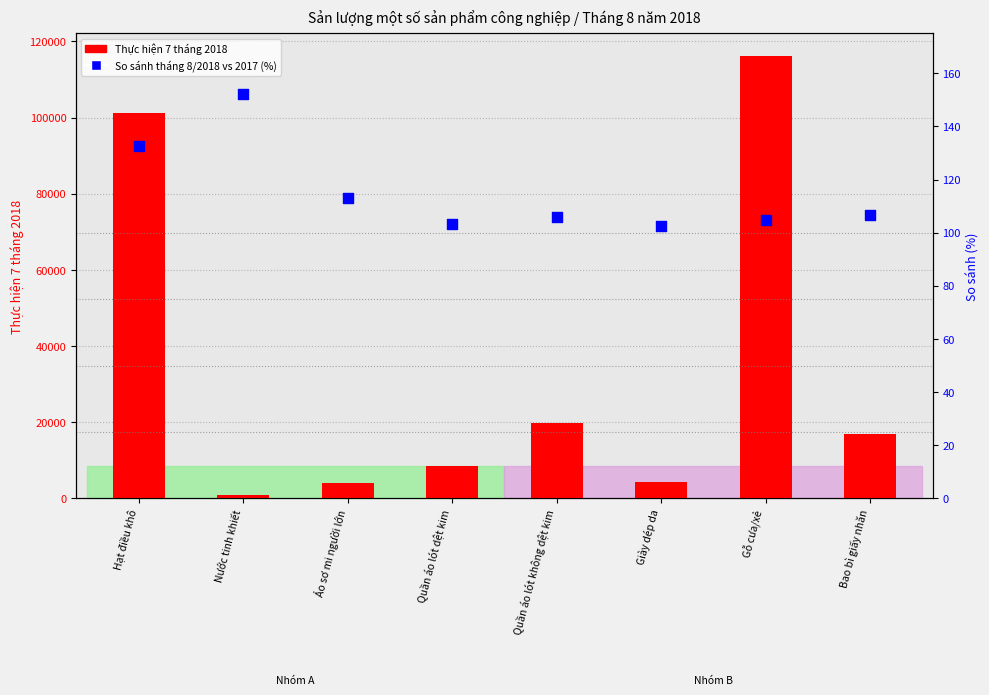

Is the value of So sánh tháng 8/2018 so tháng 8/2017 (%) at Áo sơ mi người lớn greater than the value of Thực hiện 7 tháng 2018 at Áo sơ mi người lớn?

No